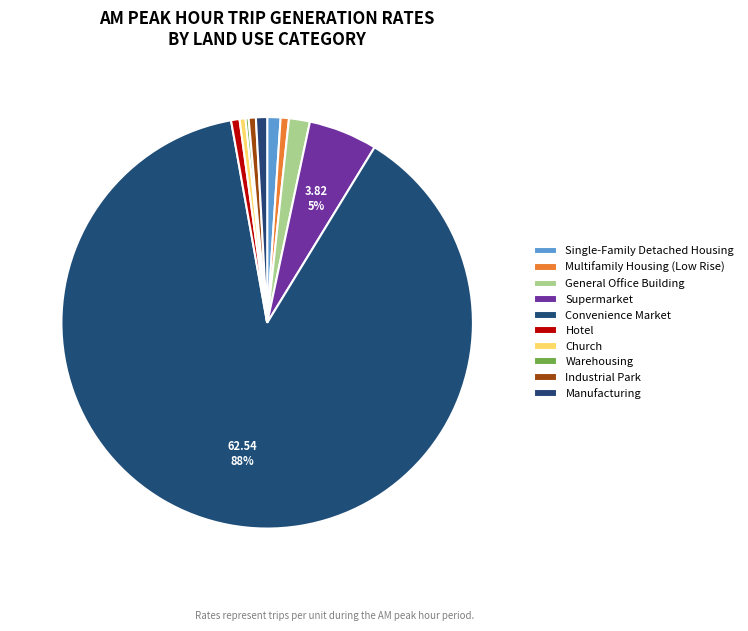

To the nearest percent, what percentage of the pie is Supermarket?

5%